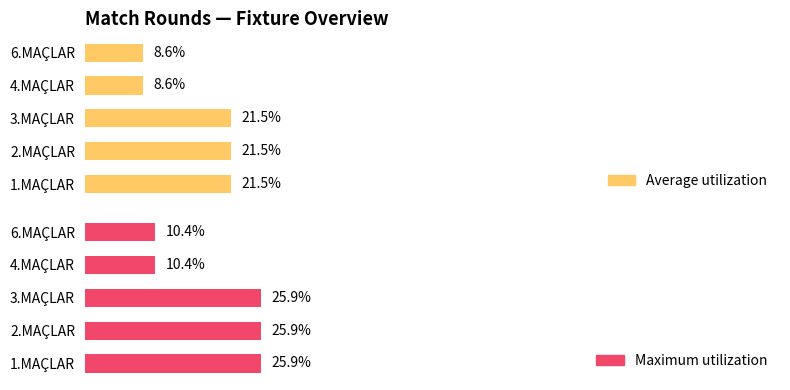

Rank the series by their maximum value, from lowest to highest.

Average utilization, Maximum utilization